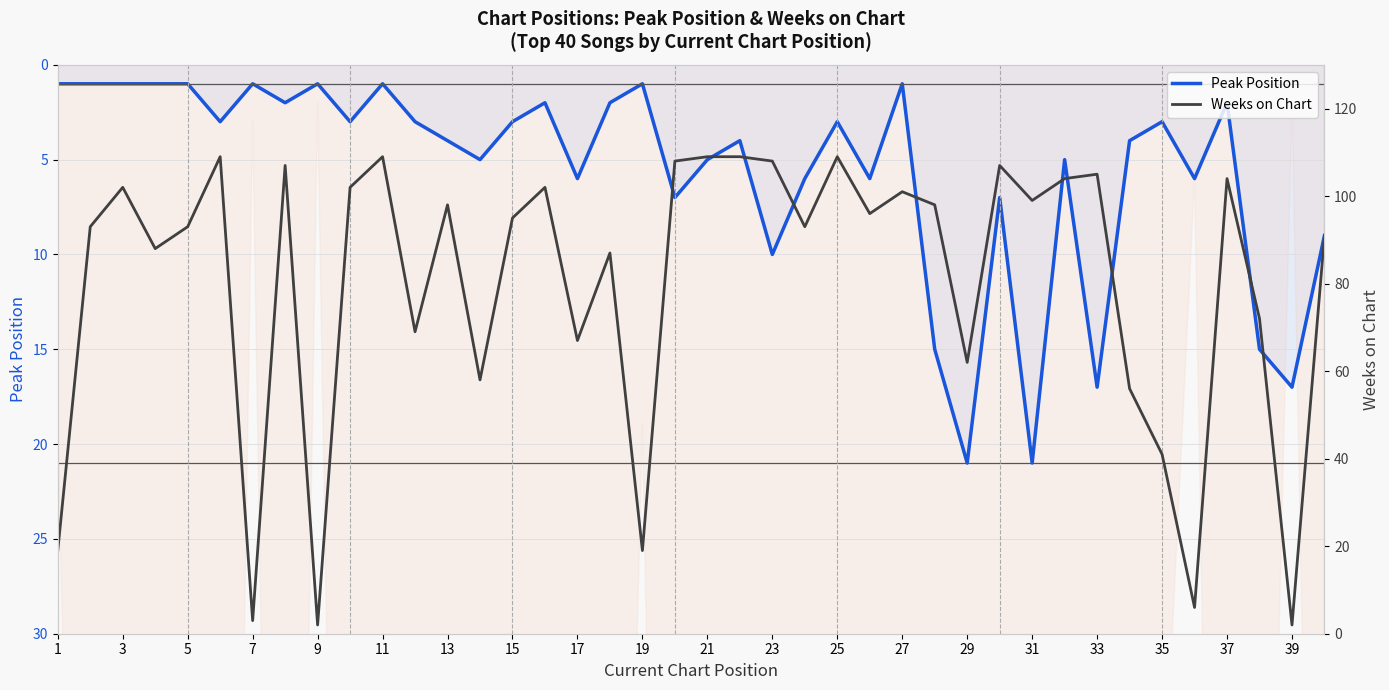

Rank the series by their maximum value, from lowest to highest.

Peak Position, Weeks on Chart